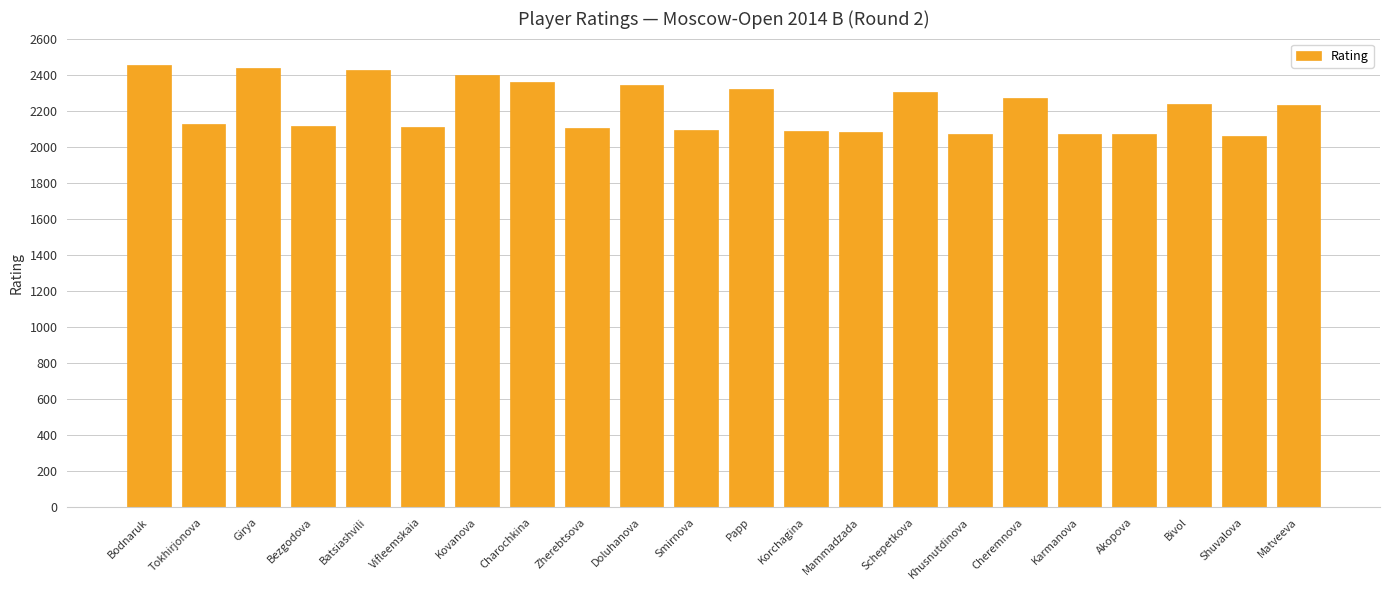

How many values are below 2230?

11